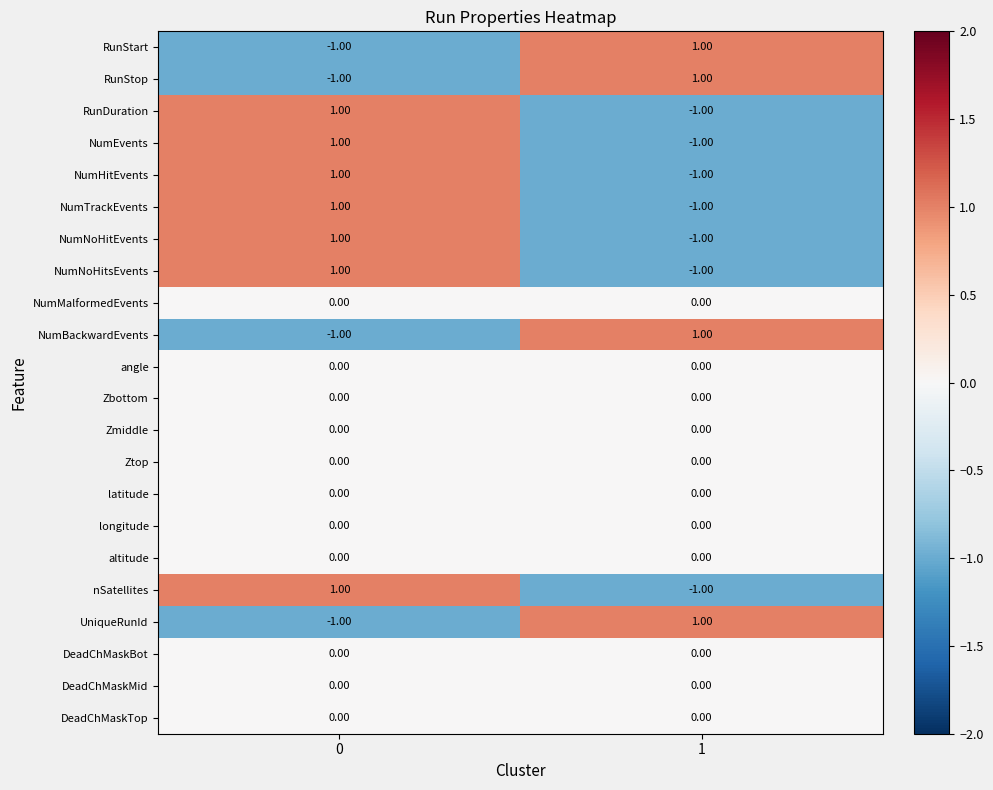

List the labels in order of RunStart value, smallest first.

0, 1